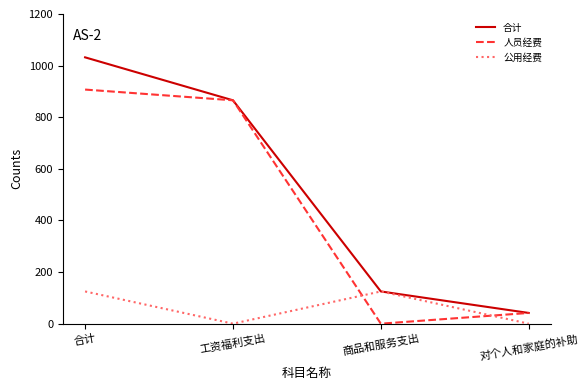

What is the highest value of the 人员经费 series?

907.2